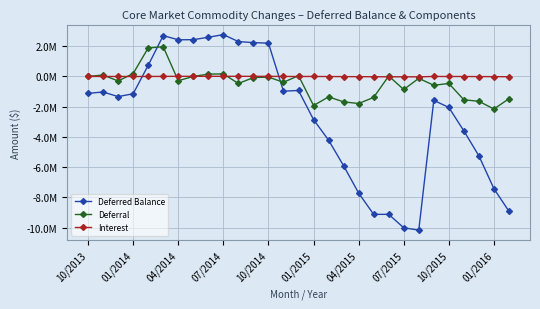

True or false: Deferred Balance has more than 1 interior local peaks.

True